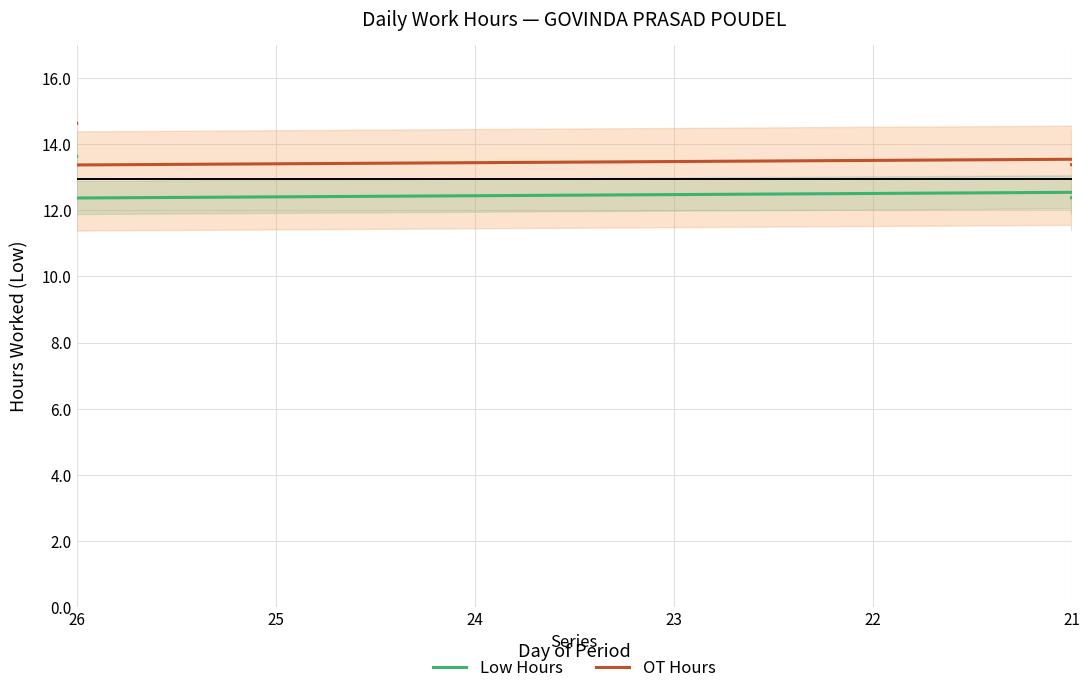

What is the difference between the second highest and minimum values in the OT Hours series?

14.8